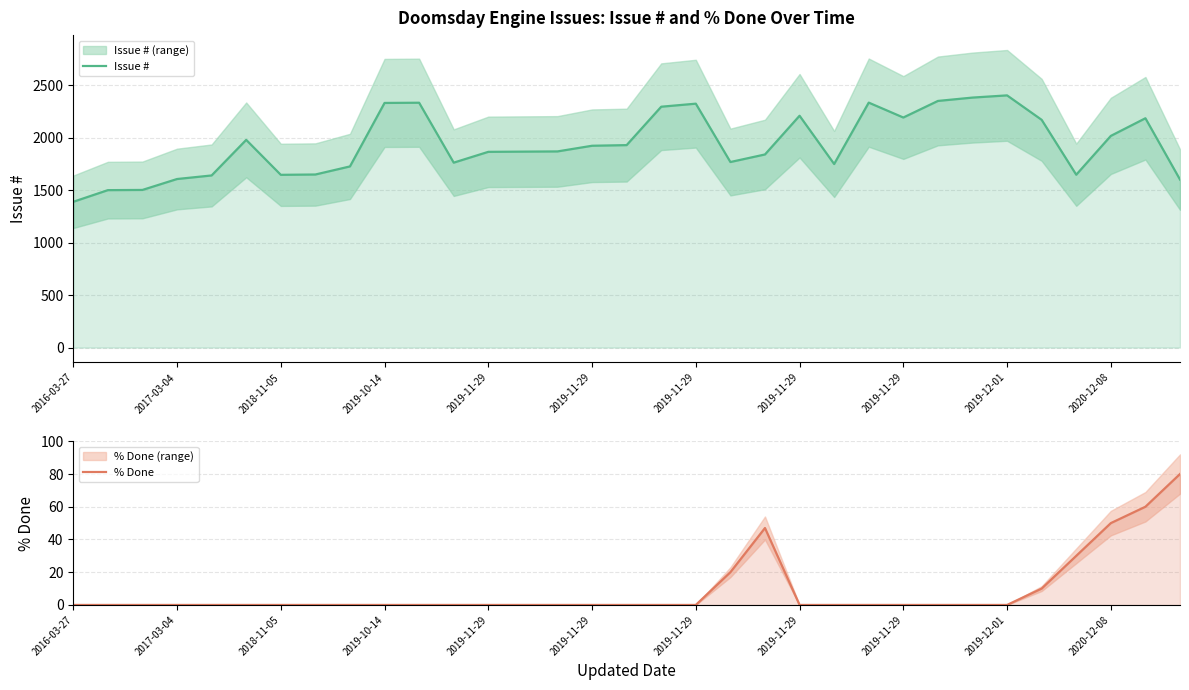

How many lines are shown in the chart?

2